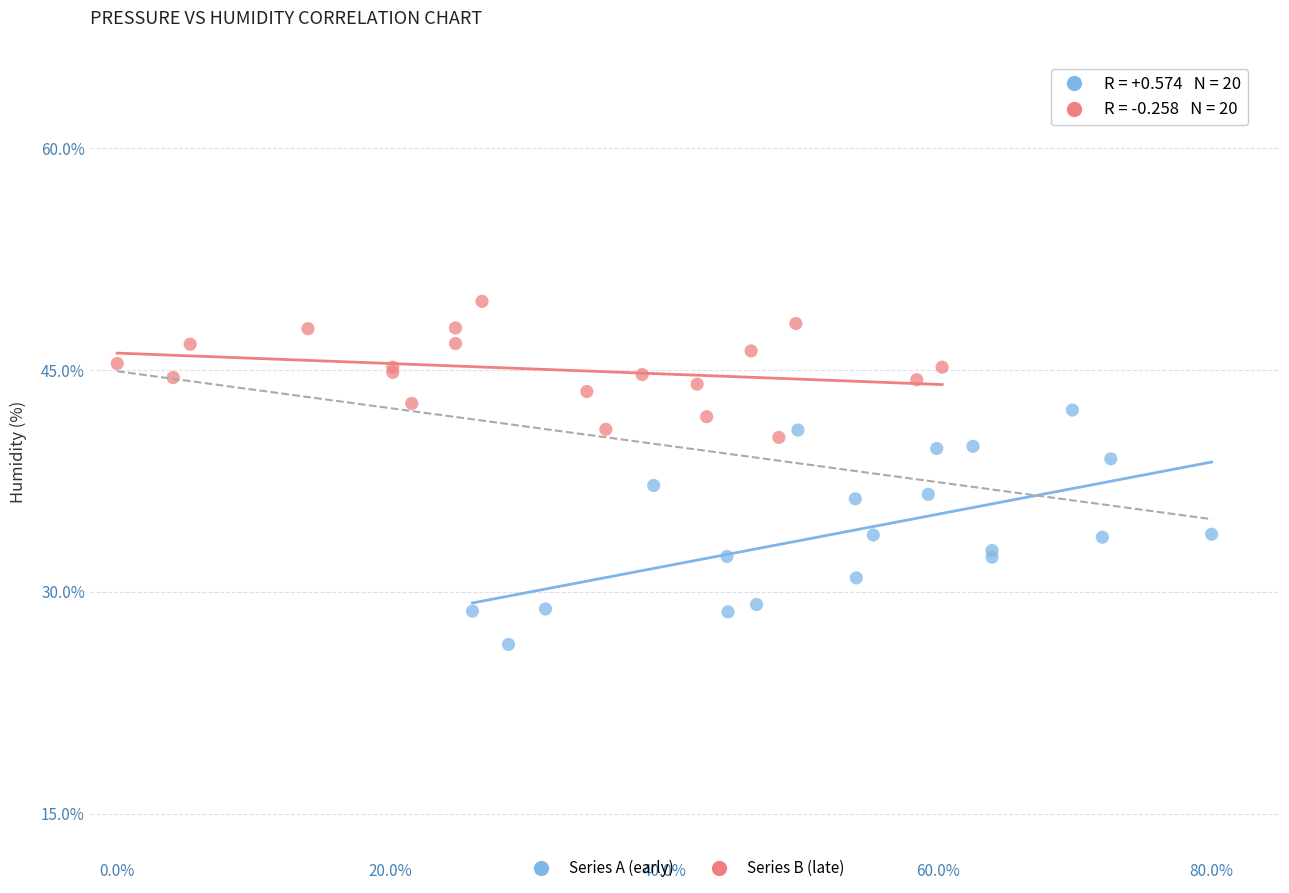

Which series reaches the maximum Y coordinate?

Series B (late)